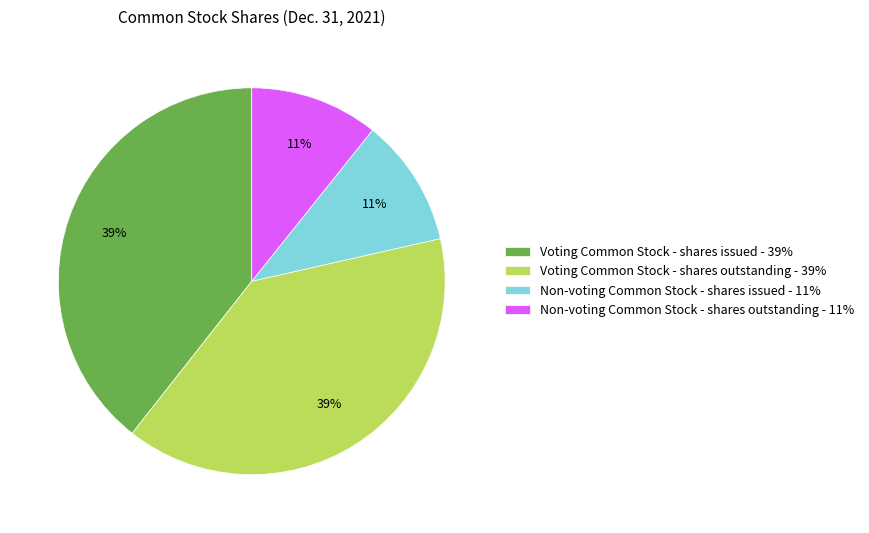

What is the ratio of the value at Voting Common Stock - shares issued to the value at Voting Common Stock - shares outstanding?

1.0